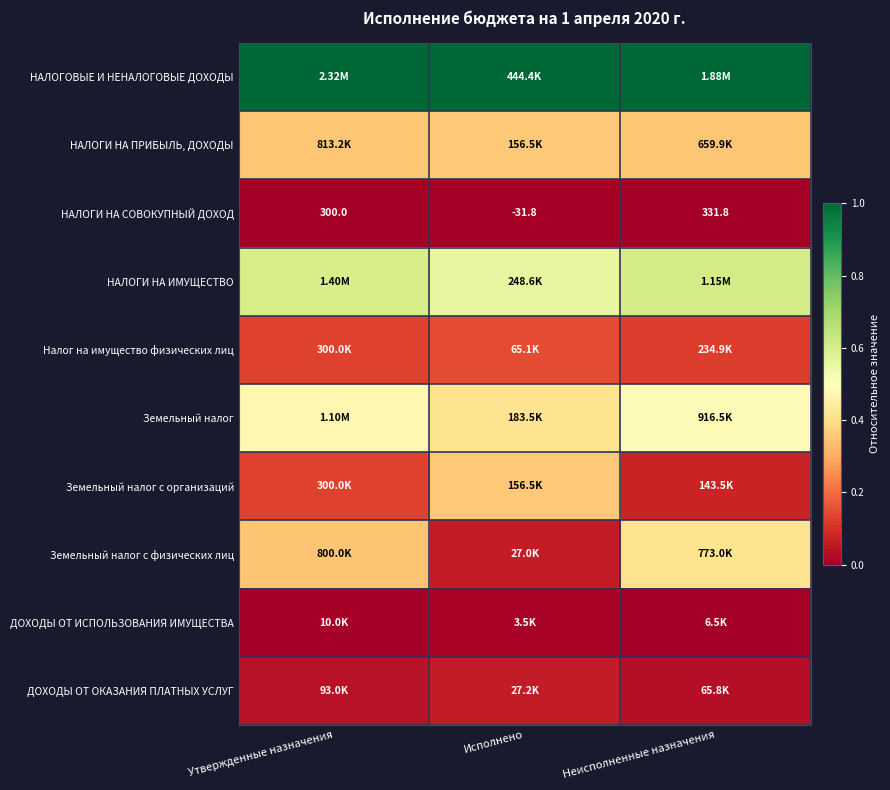

Count the number of data series in this chart.

10